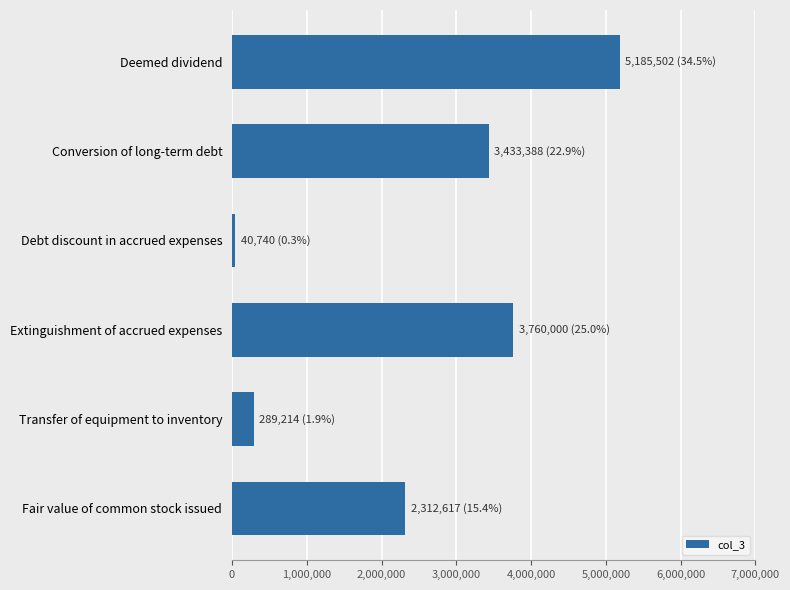

What is the average value?

2503577